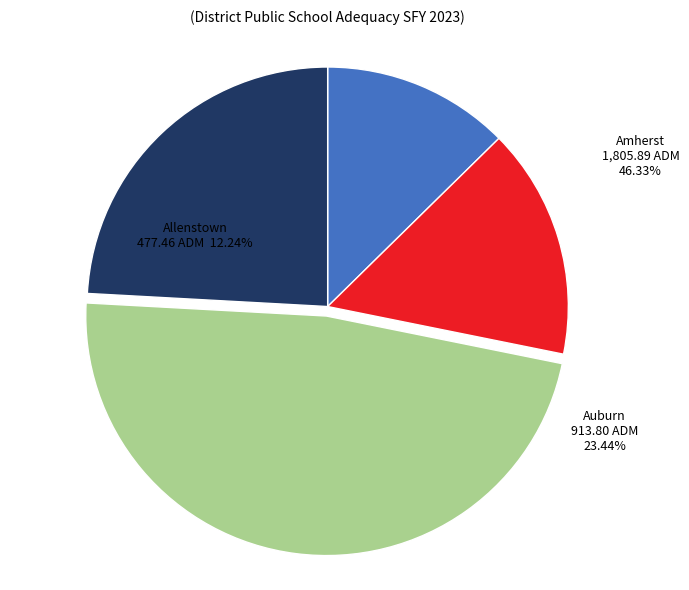

Which category has the smallest portion of the pie?

Acworth